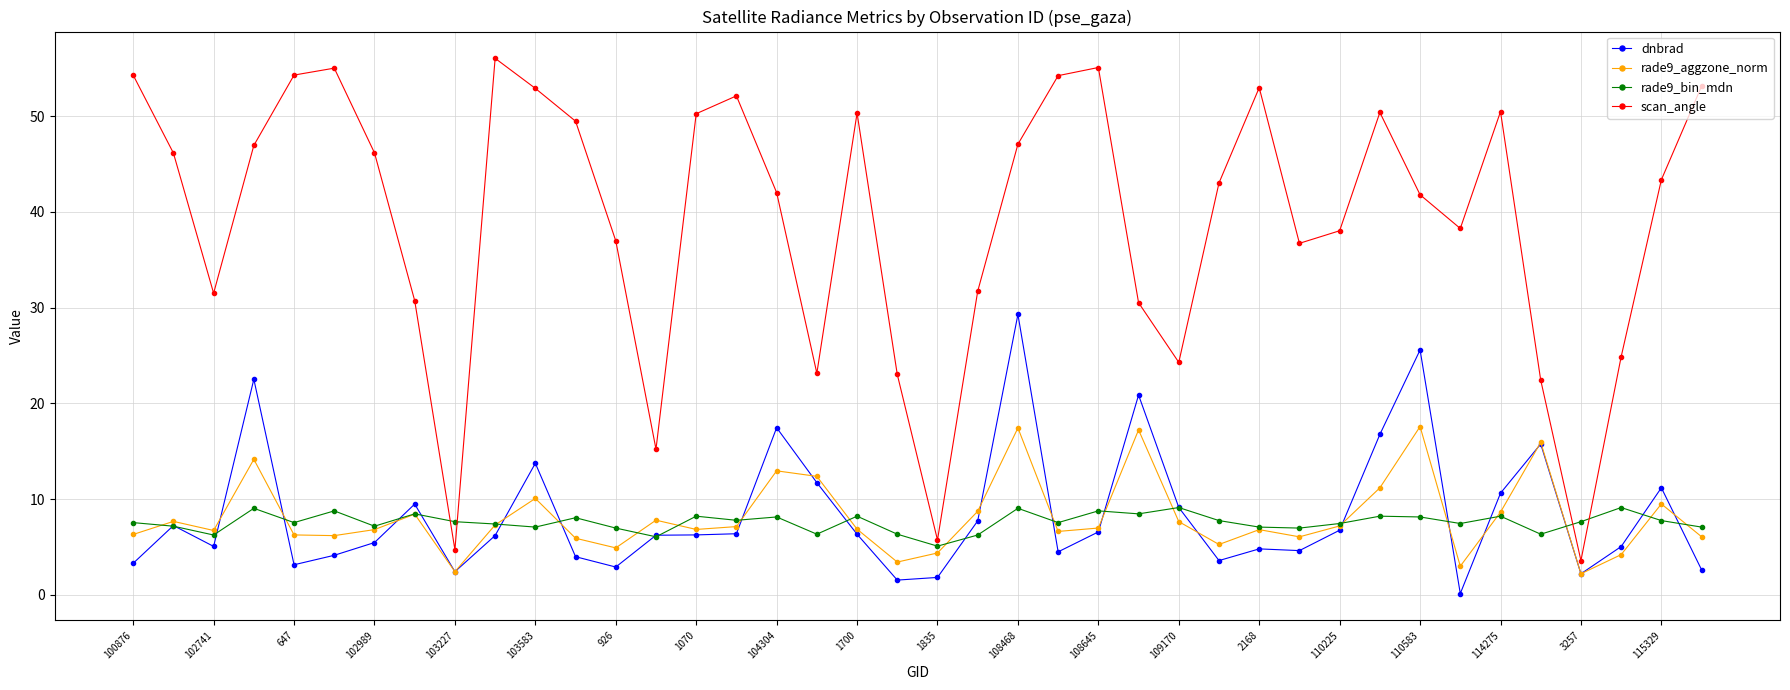

In rade9_bin_mdn, how many points are higher than both neighbors (excluding endpoints)?

13